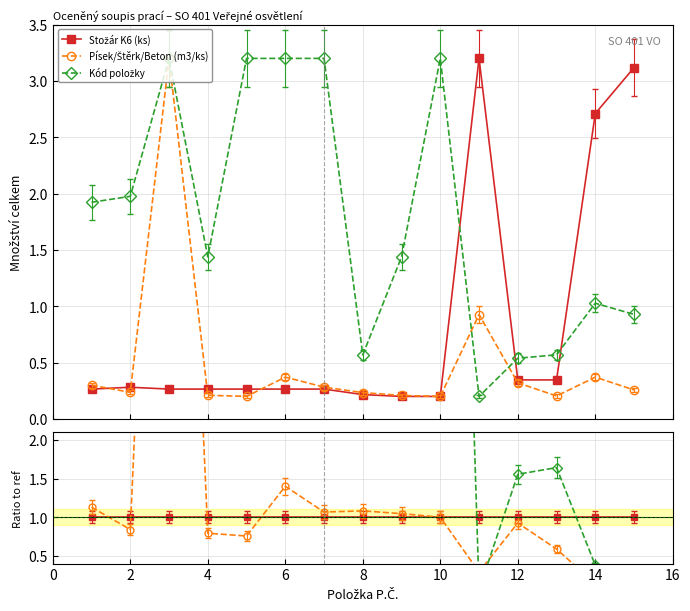

Rank the series at 10 from lowest to highest value.

Stožár K6 (ks), Písek/Štěrk/Beton (m3/ks), Kód položky